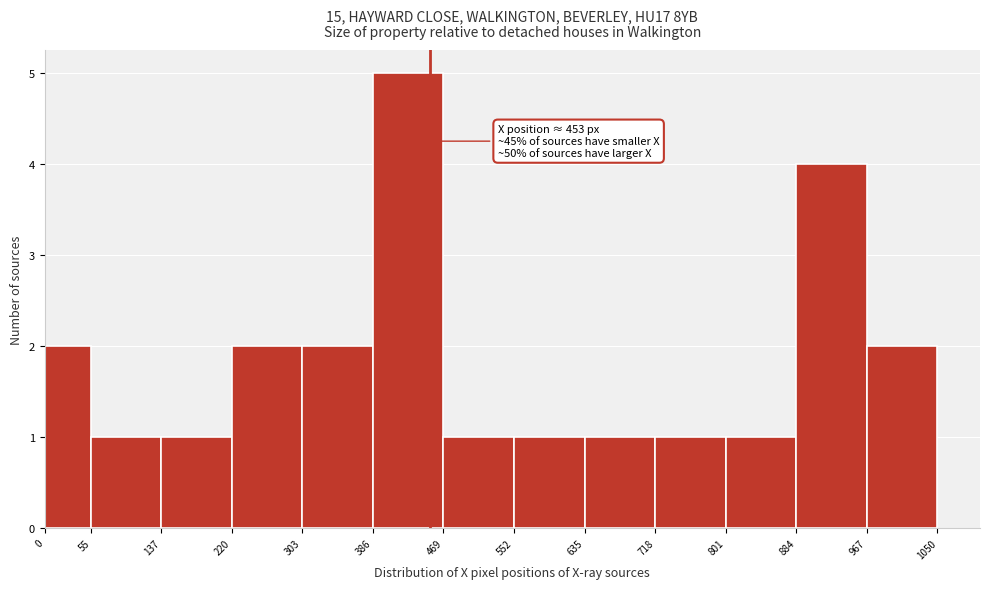

Over which range of the x-axis is the bar tallest?

386 to 469